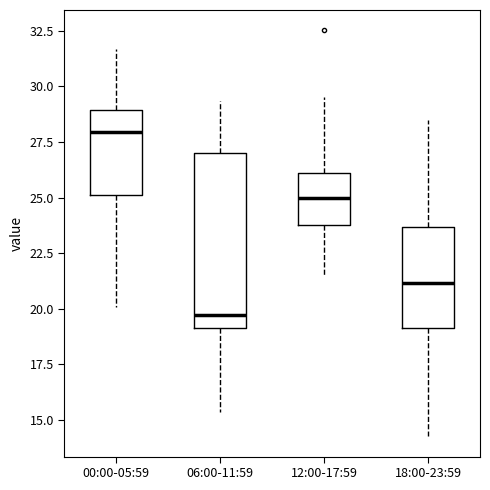

Comparing the boxes themselves (not the whiskers), which one is the tallest?

06:00-11:59